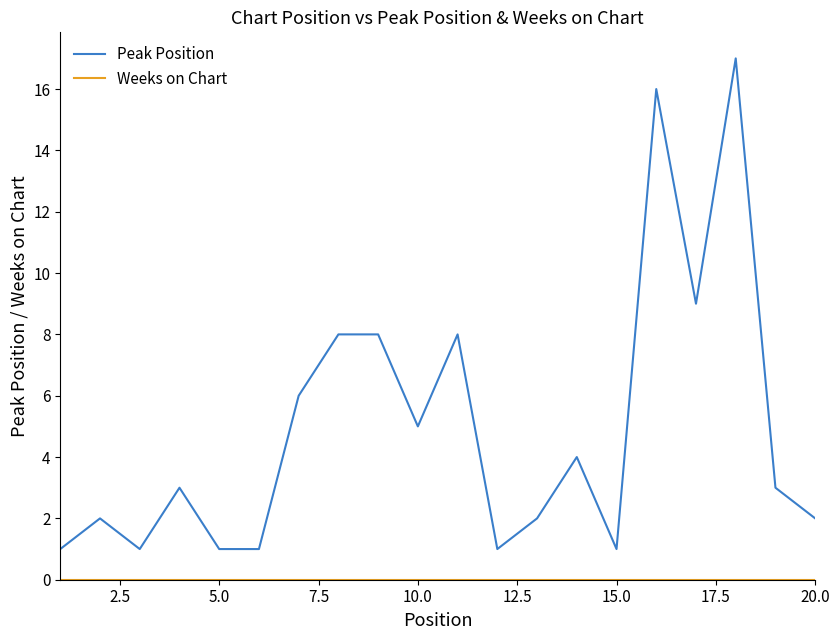

Which series has the largest total across all categories?

Peak Position